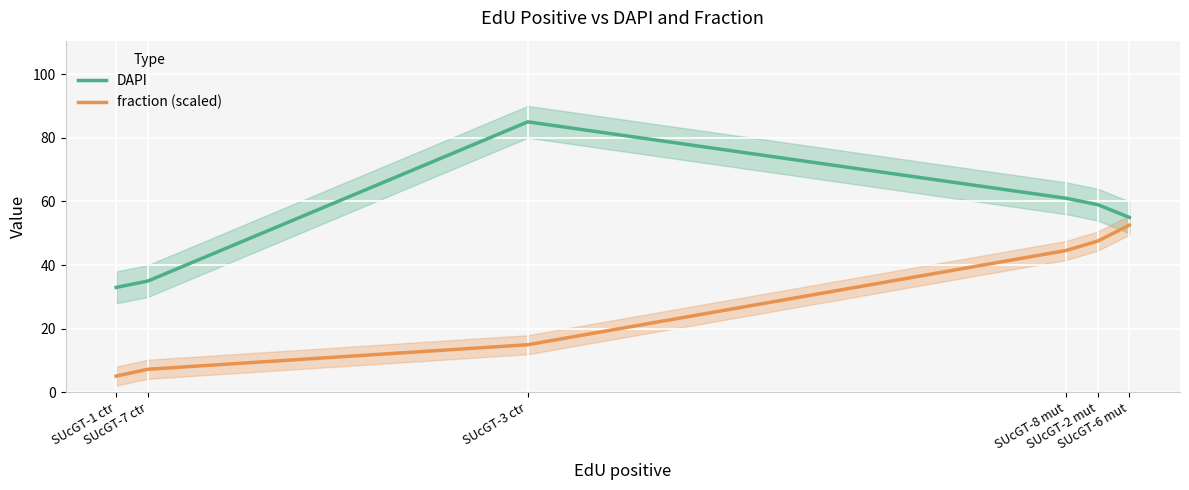

How many distinct data groups are displayed?

2